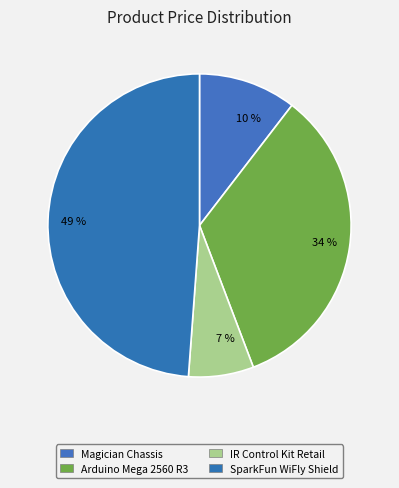

To the nearest percent, what percentage of the pie is 10 %?

10%